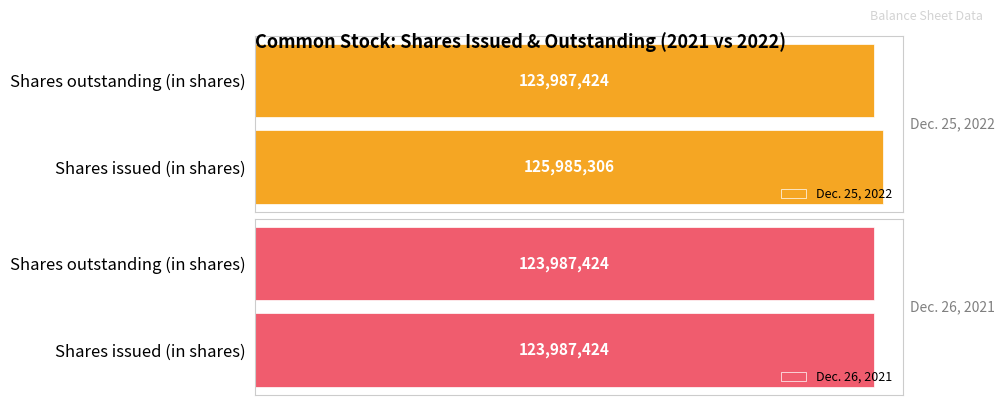

At how many categories does at least one series exceed 77113937?

2